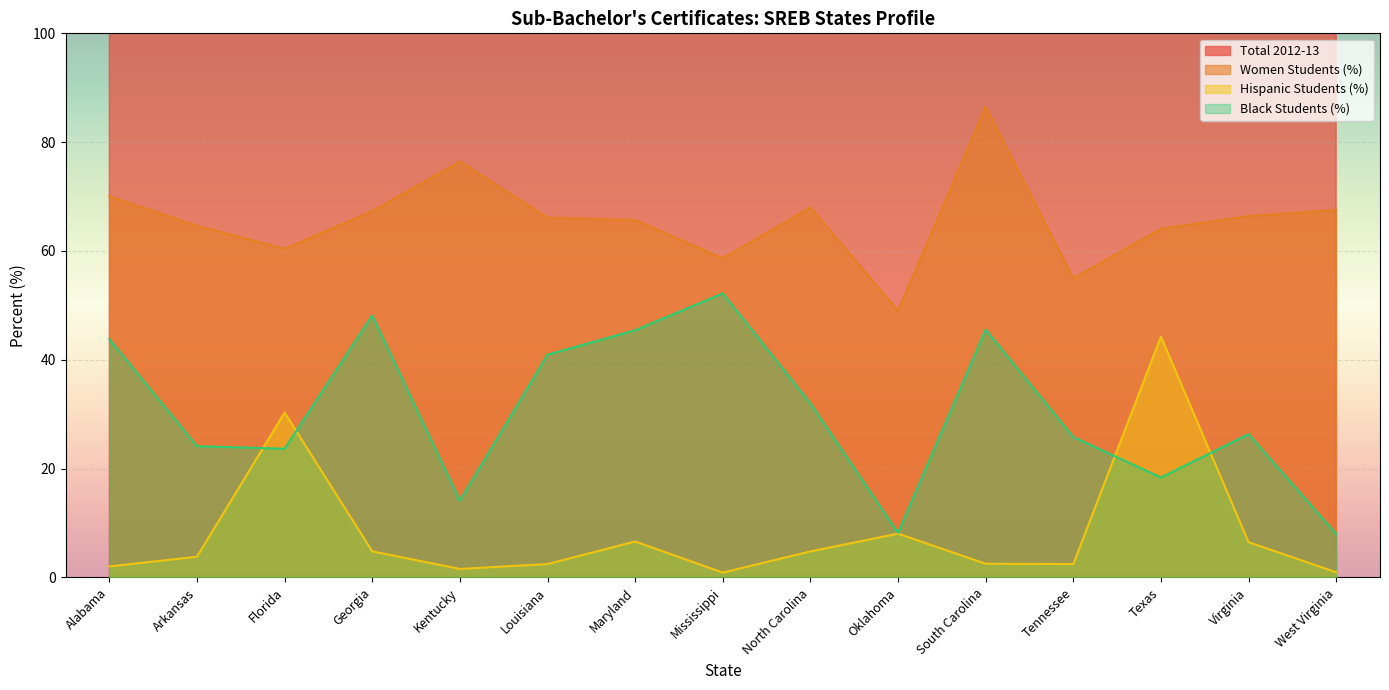

How many lines are shown in the chart?

4